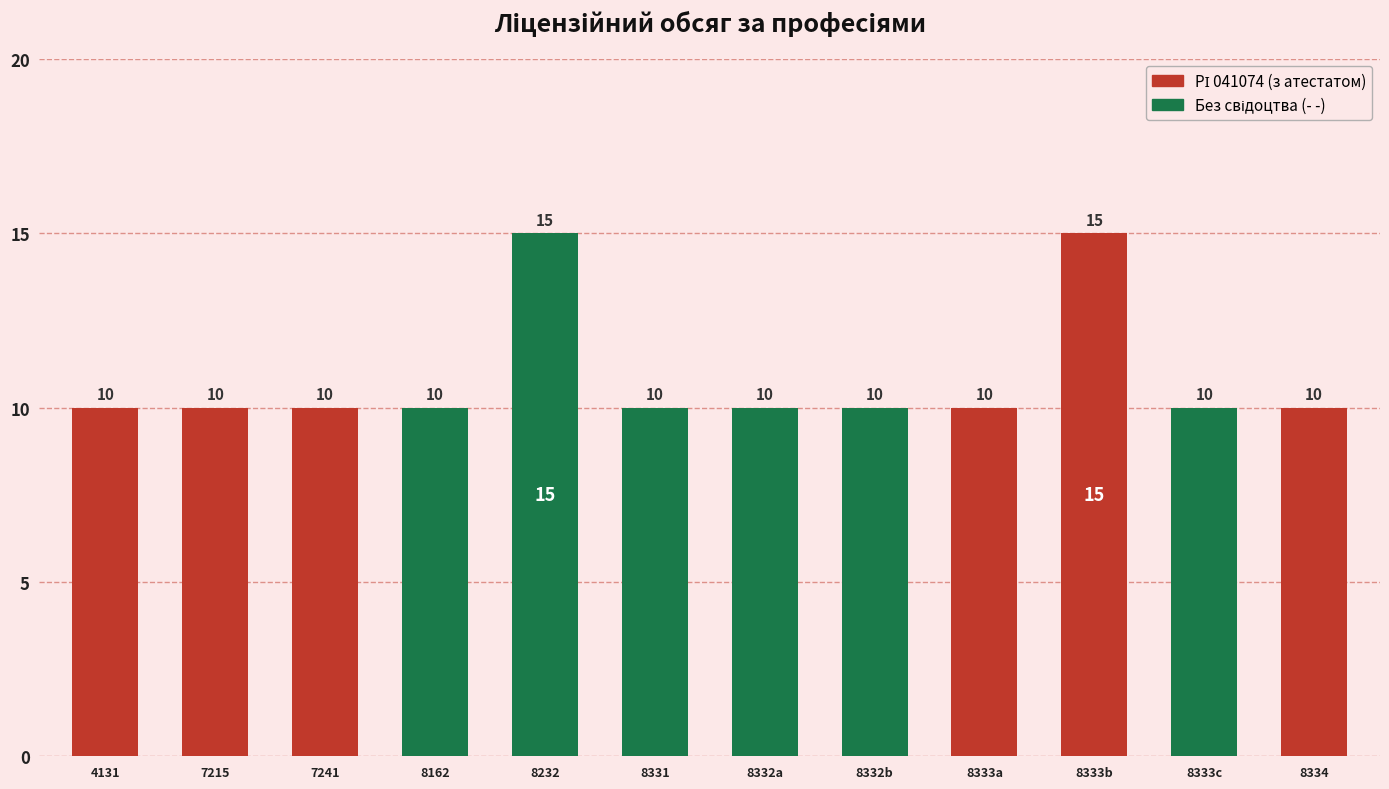

Does the chart contain stacked bars?

No